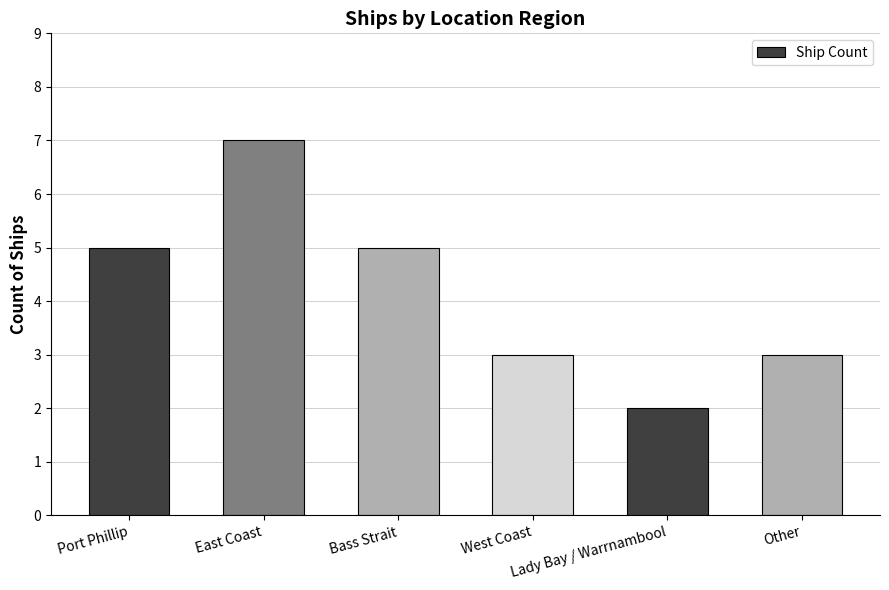

How many categories are shown in the chart?

6